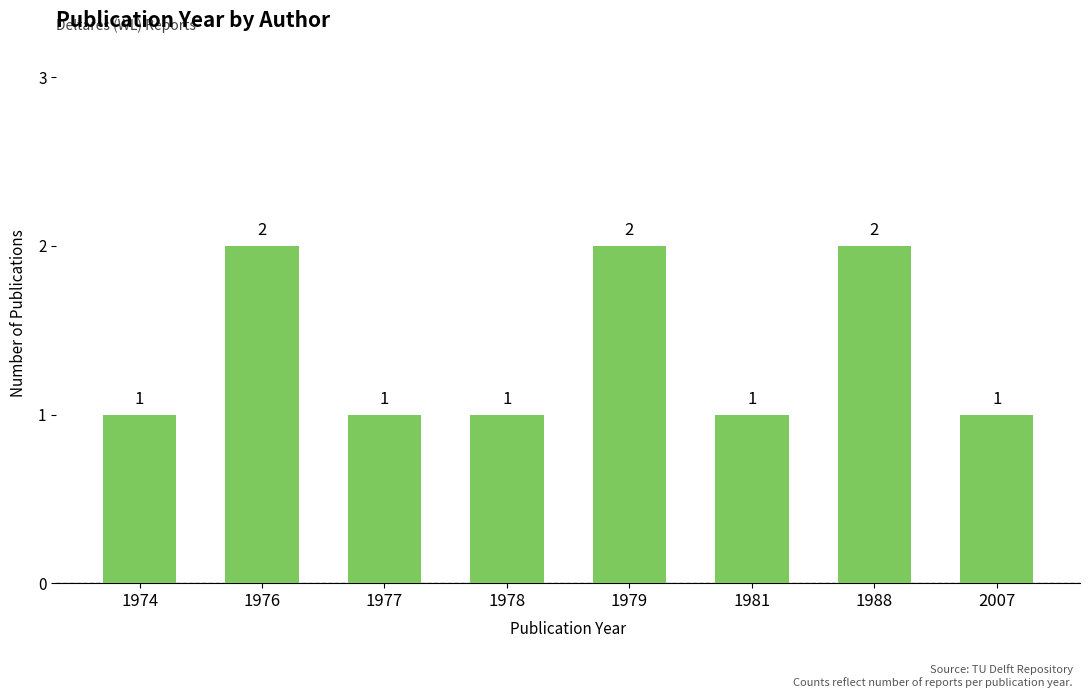

Count the values in the range 1 to 2.

8